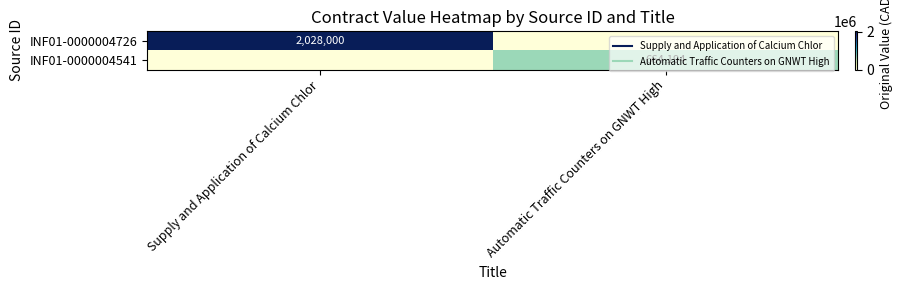

At Supply and Application of Calcium Chlor, list the series in order from smallest to largest.

INF01-0000004541, INF01-0000004726